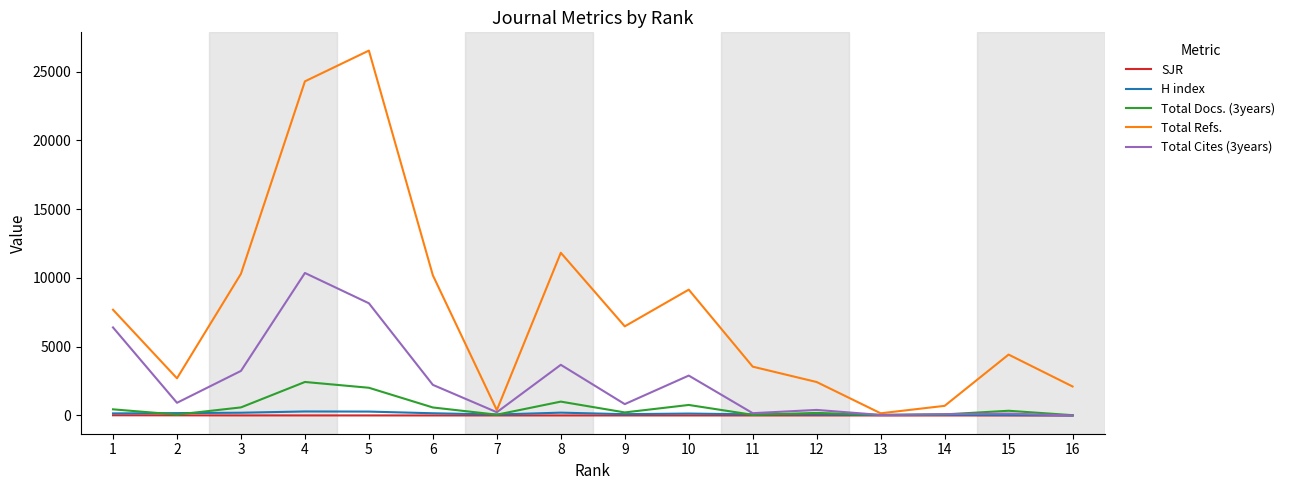

Which category has the highest value in the Total Docs. (3years) series?

4